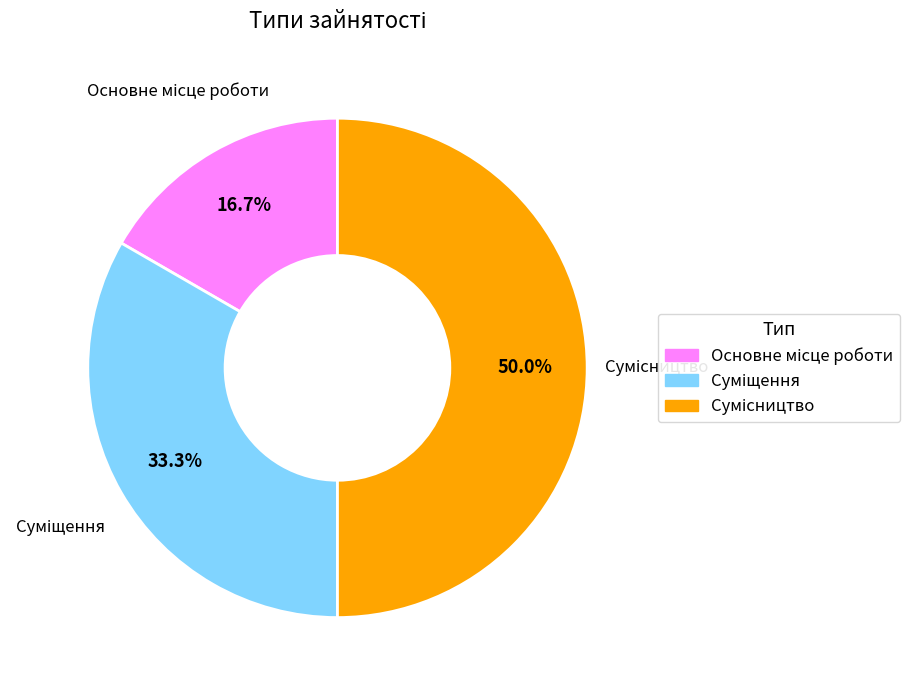

Count the number of slices in the pie.

3